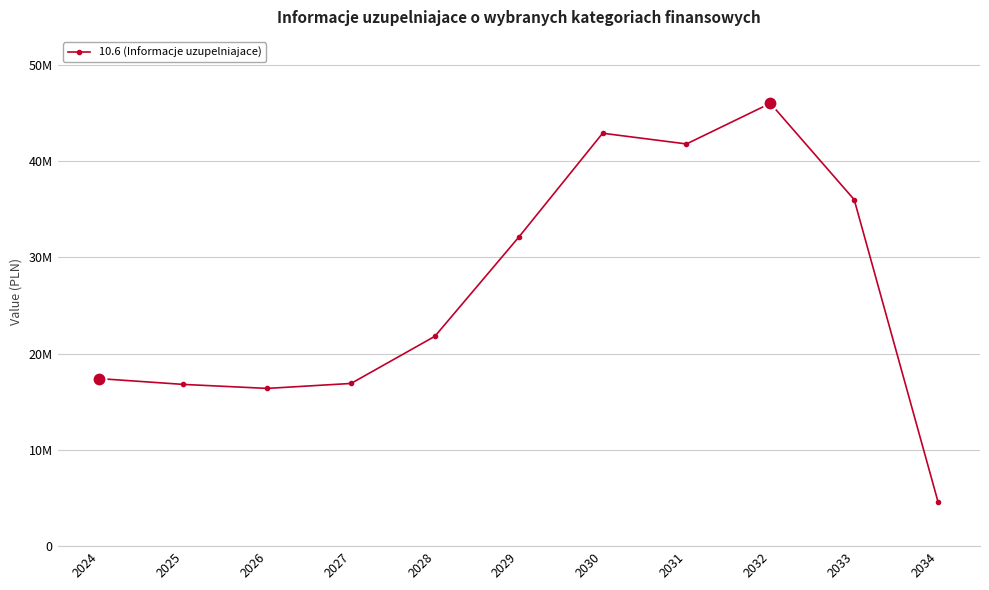

Does the chart have visible grid lines?

Yes